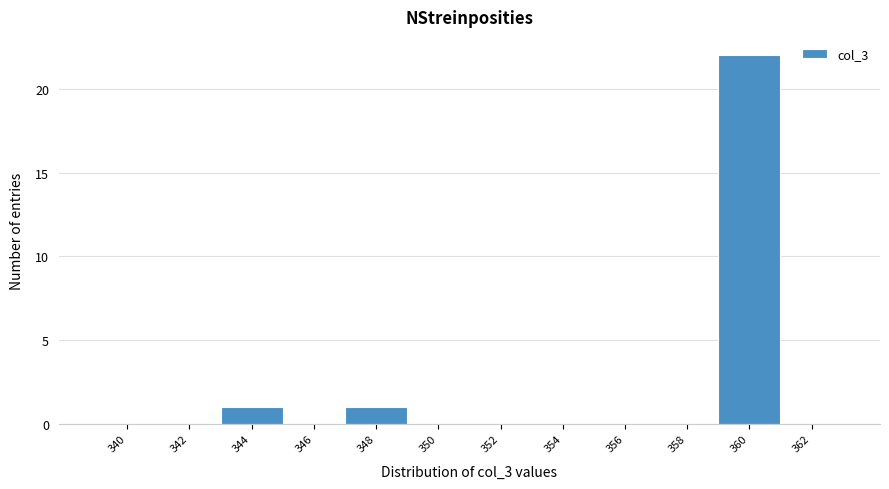

Reading left to right, transcribe all the data shown in this chart.

340=0	342=0	344=1	346=0	348=1	350=0	352=0	354=0	356=0	358=0	360=22	362=0